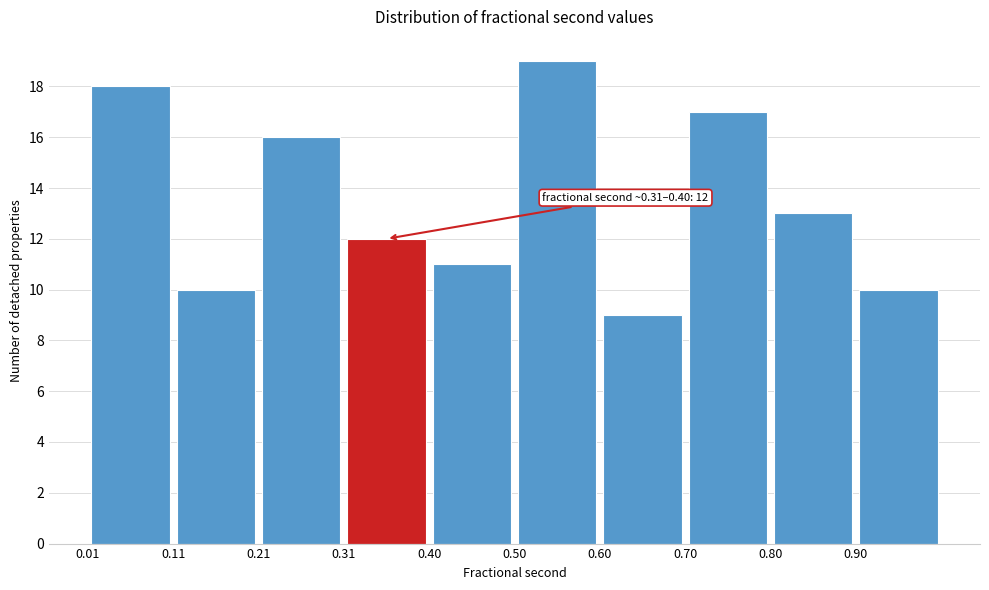

Which range on the x-axis has the tallest bar?

0.50 to 0.60